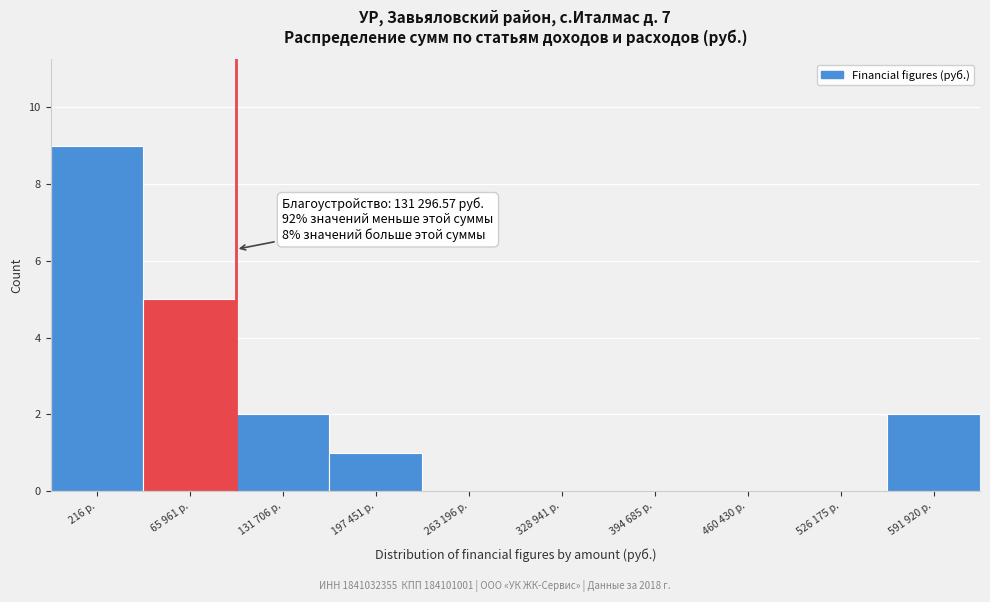

Reading right to left, extract all data points from this chart.

591 920 р.=2	526 175 р.=0	460 430 р.=0	394 685 р.=0	328 941 р.=0	263 196 р.=0	197 451 р.=1	131 706 р.=2	65 961 р.=5	216 р.=9